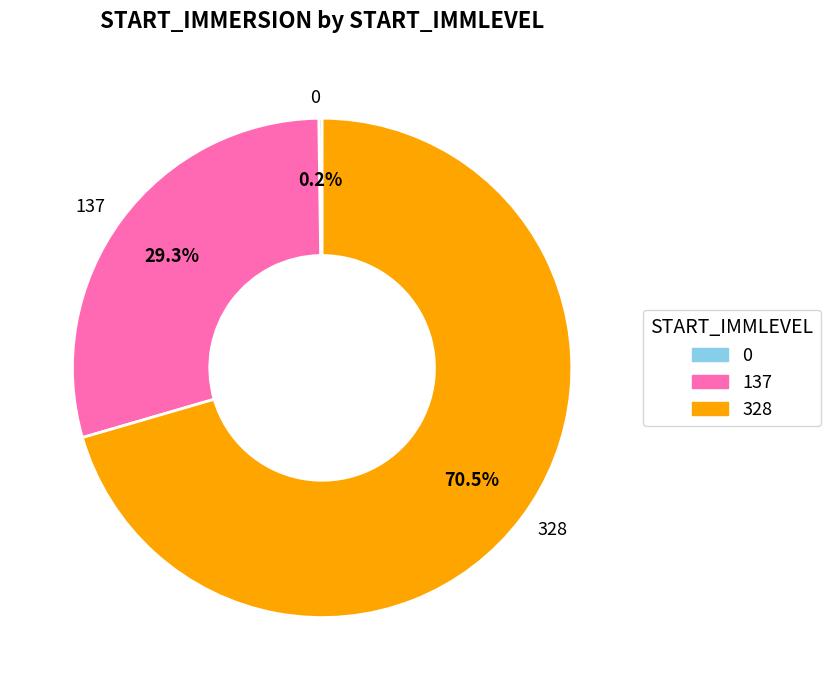

What is the largest slice in the pie chart?

328